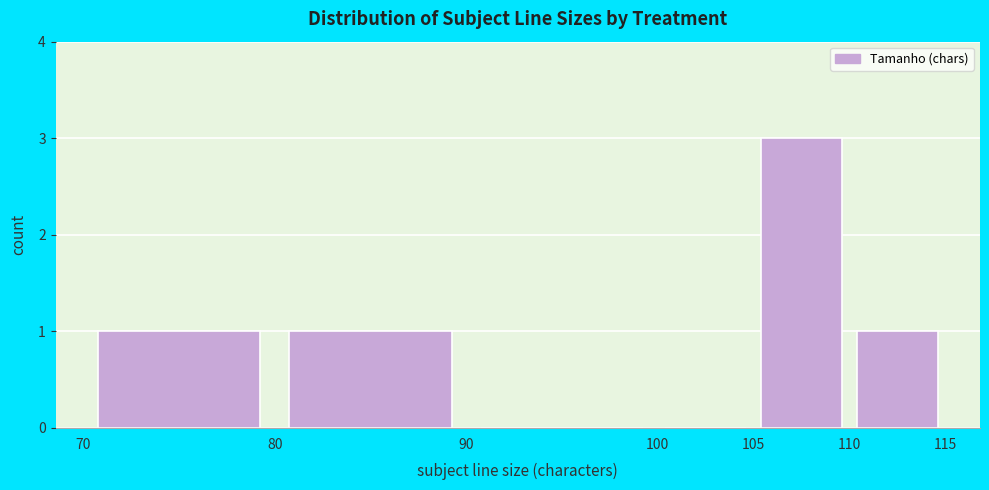

Reading left to right, list every bar in this chart as the range it spans on the x-axis followed by its height. The values are not printed on the chart, so give them approximately, as read against the axis.

70 to 80: 1
80 to 90: 1
90 to 100: 0
100 to 105: 0
105 to 110: 3
110 to 115: 1